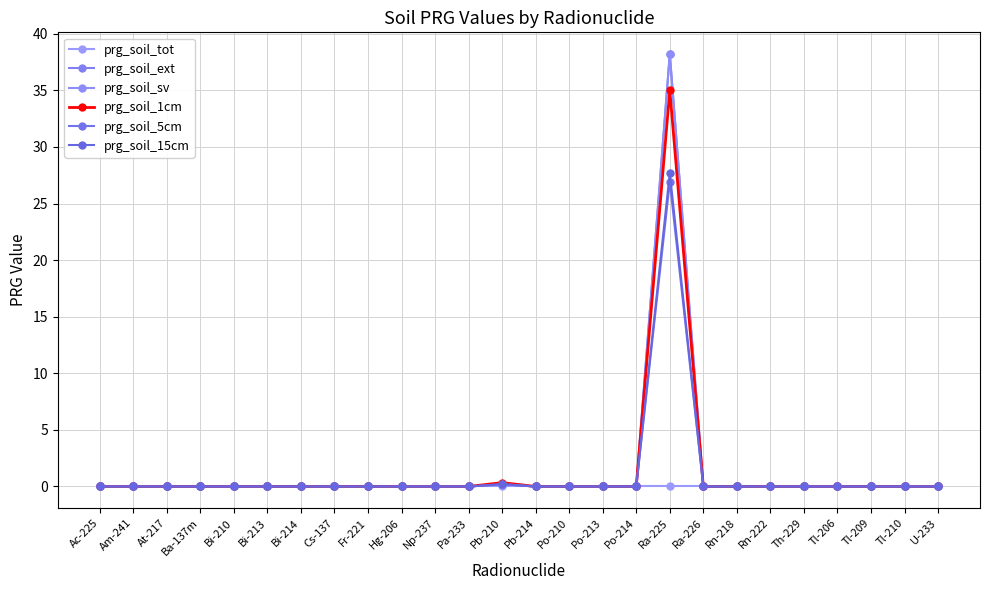

What is the label of the 10th point from the left?

Hg-206